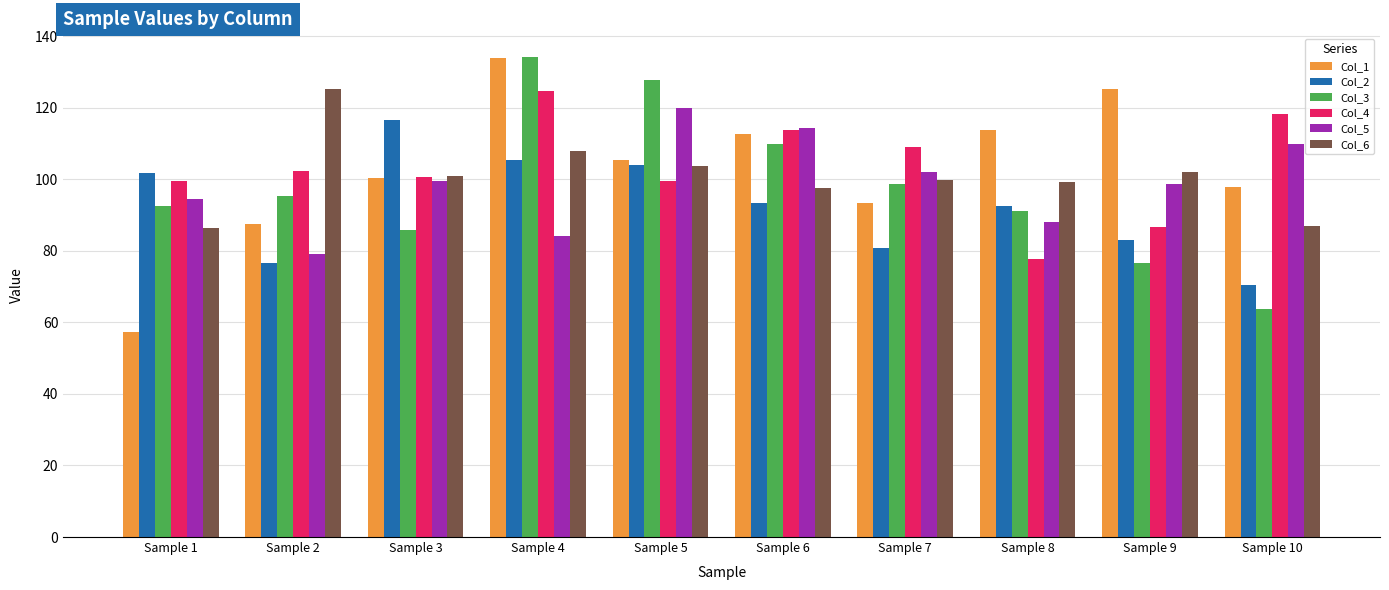

At Sample 10, list the series in order from largest to smallest.

Col_4, Col_5, Col_1, Col_6, Col_2, Col_3